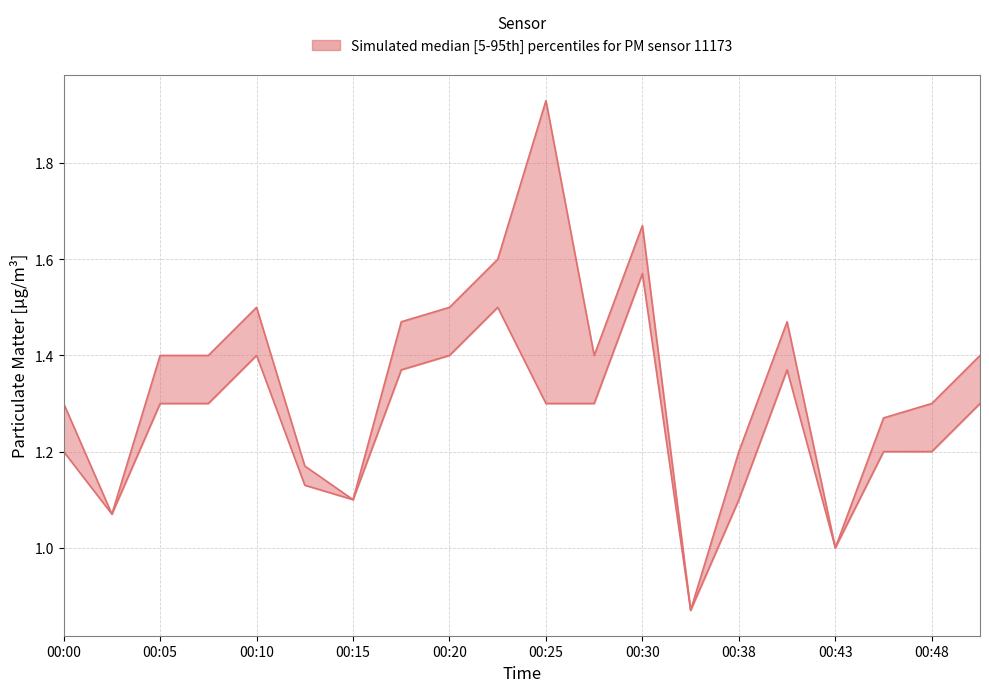

How many data points in P1 are above 1?

18